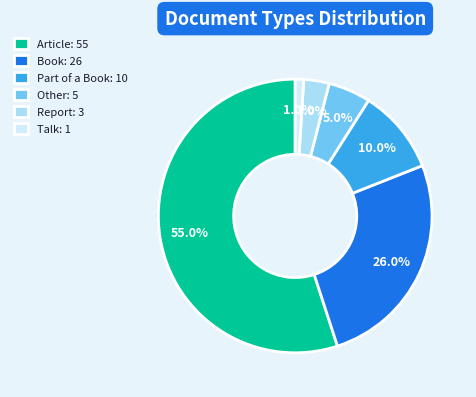

How much of the chart is everything except Other?

95.0%